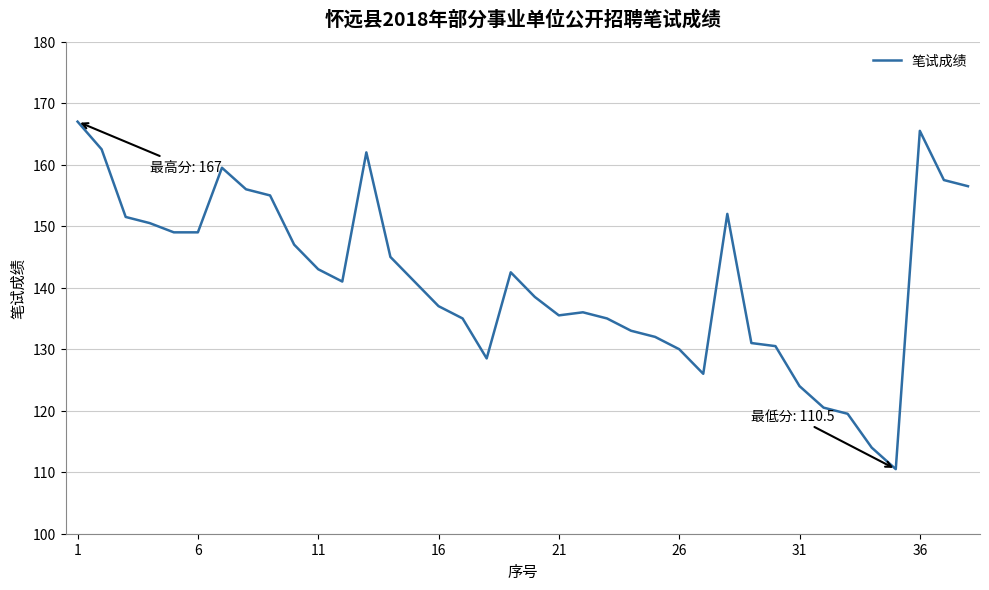

What is the maximum value shown in the chart?

167.0